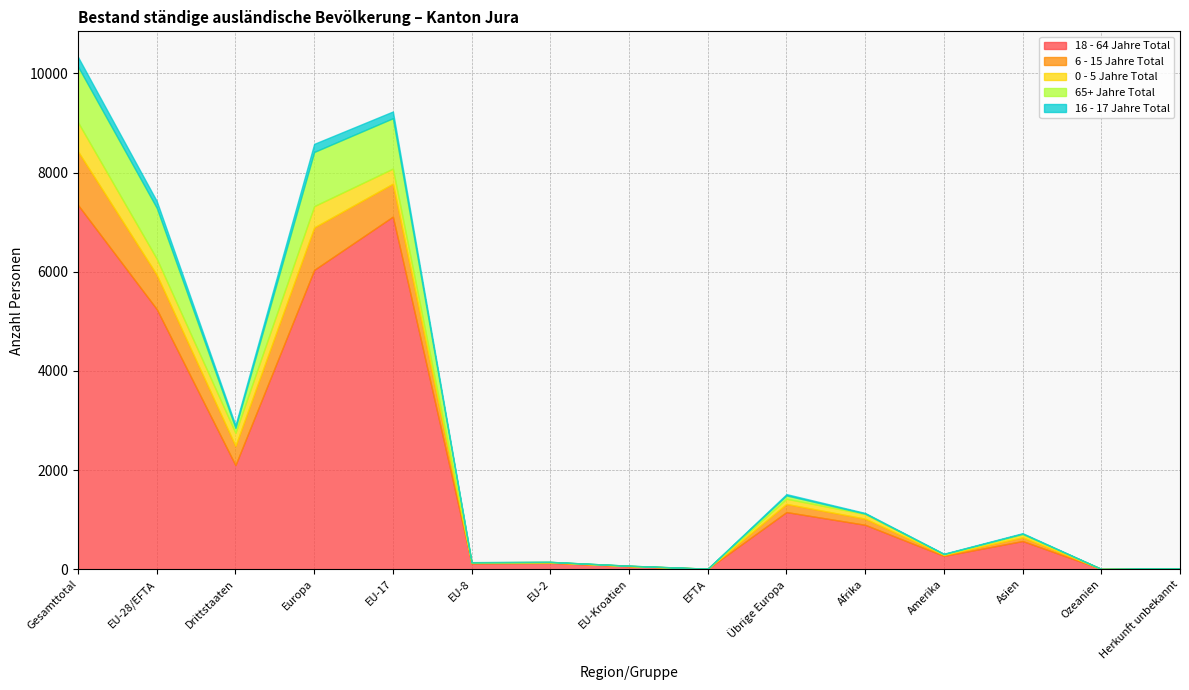

At Gesamttotal, list the series in order from largest to smallest.

18 - 64 Jahre Total, 65+ Jahre Total, 6 - 15 Jahre Total, 0 - 5 Jahre Total, 16 - 17 Jahre Total